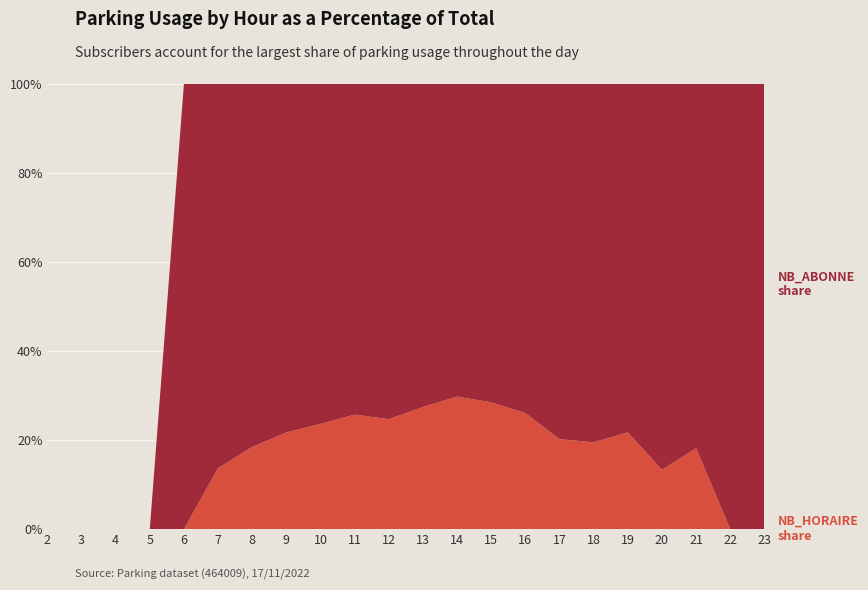

What is the total value across all series at 16?

100.0